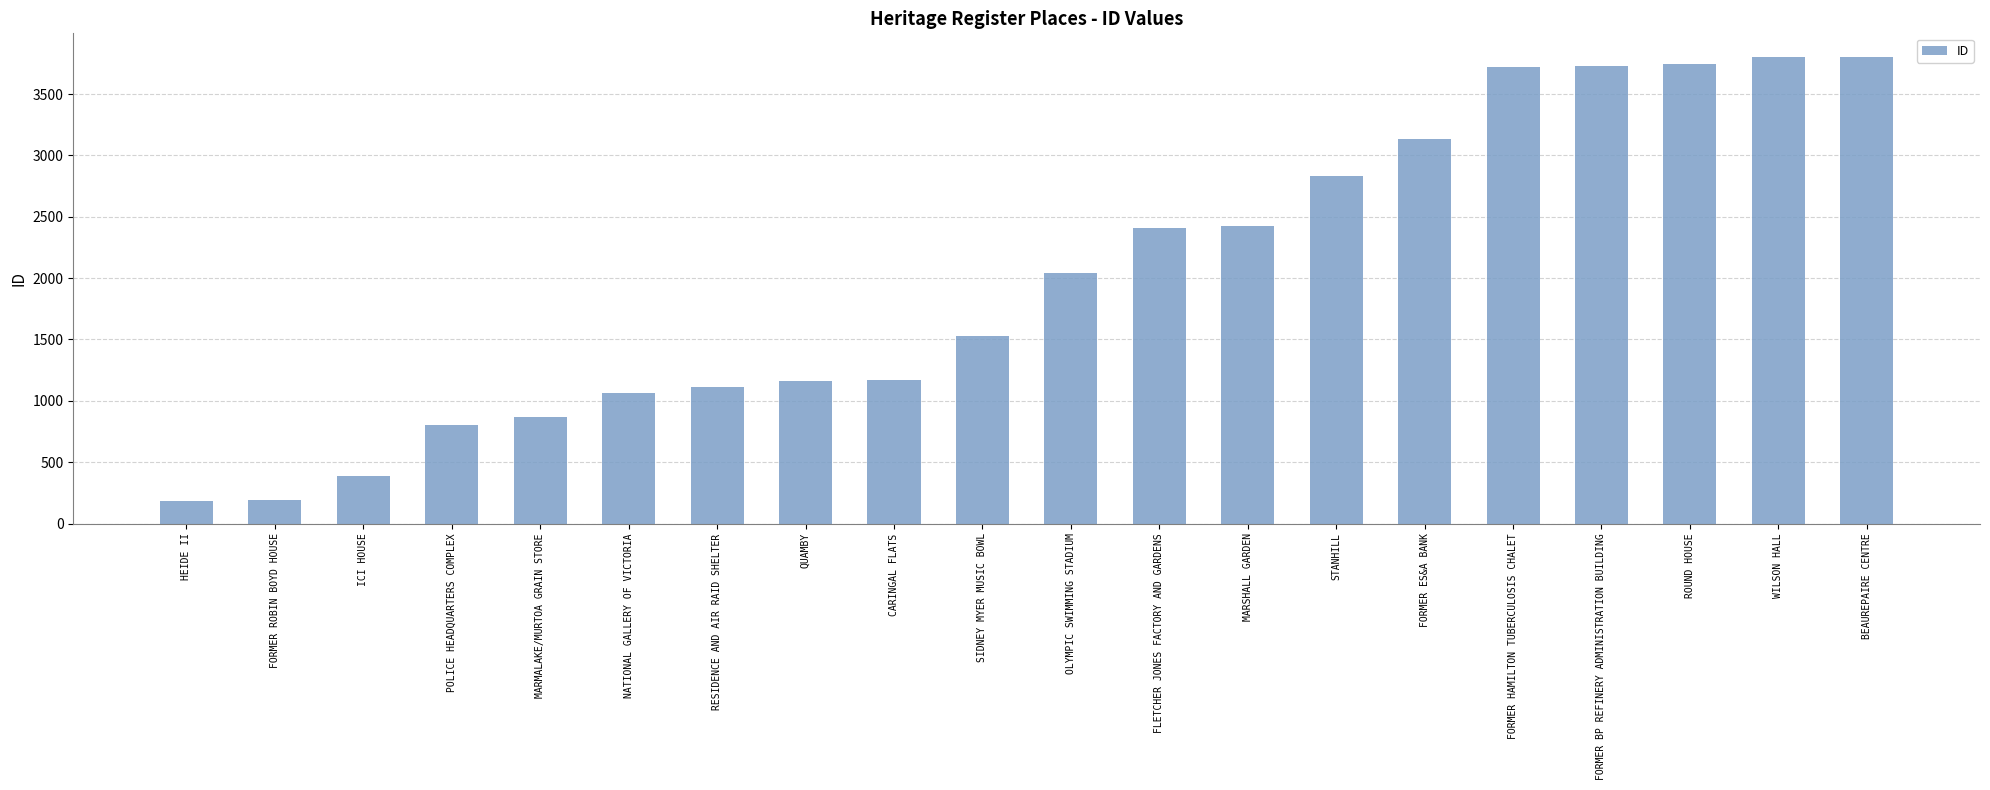

What is the minimum value shown in the chart?

180